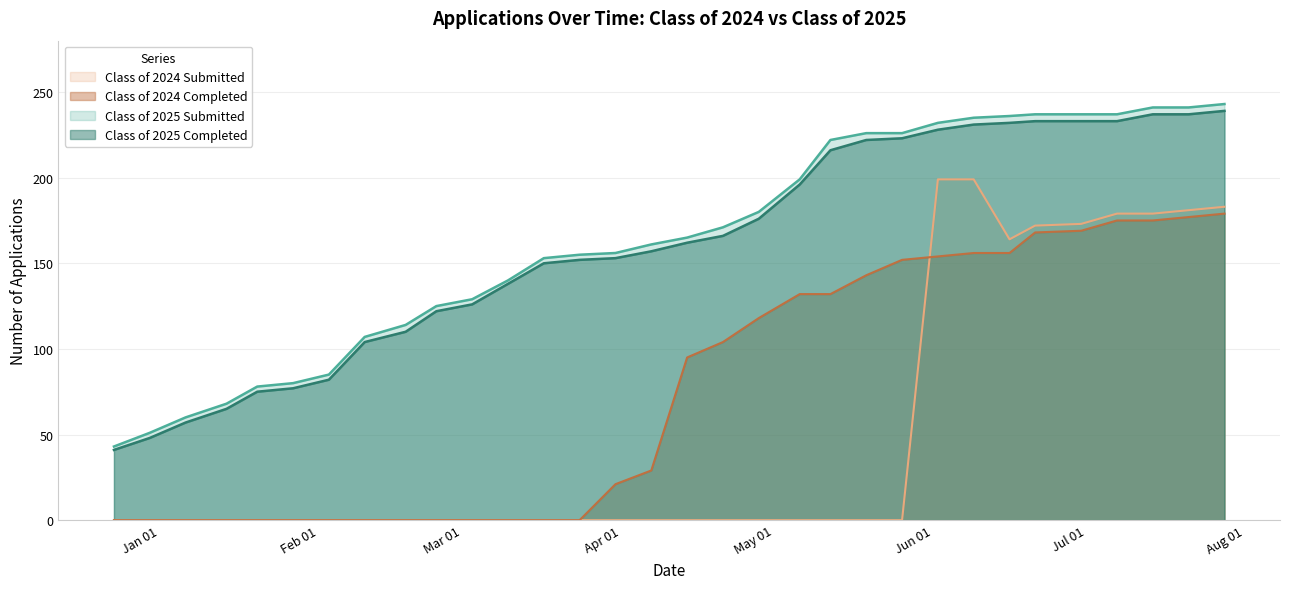

True or false: Class of 2024 Completed and Class of 2025 Submitted intersect in this chart.

False